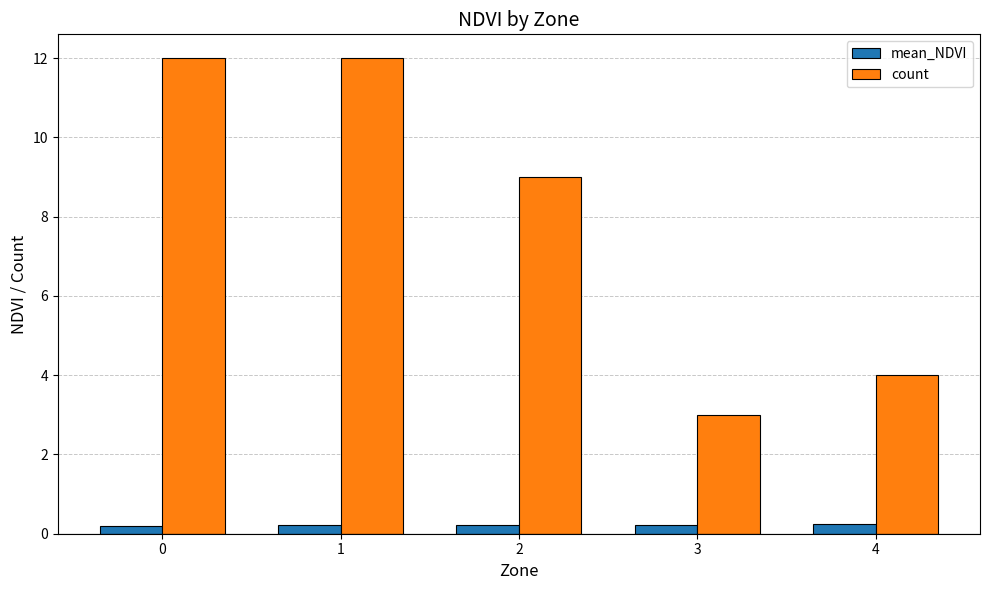

What is the maximum value for mean_NDVI?

0.2